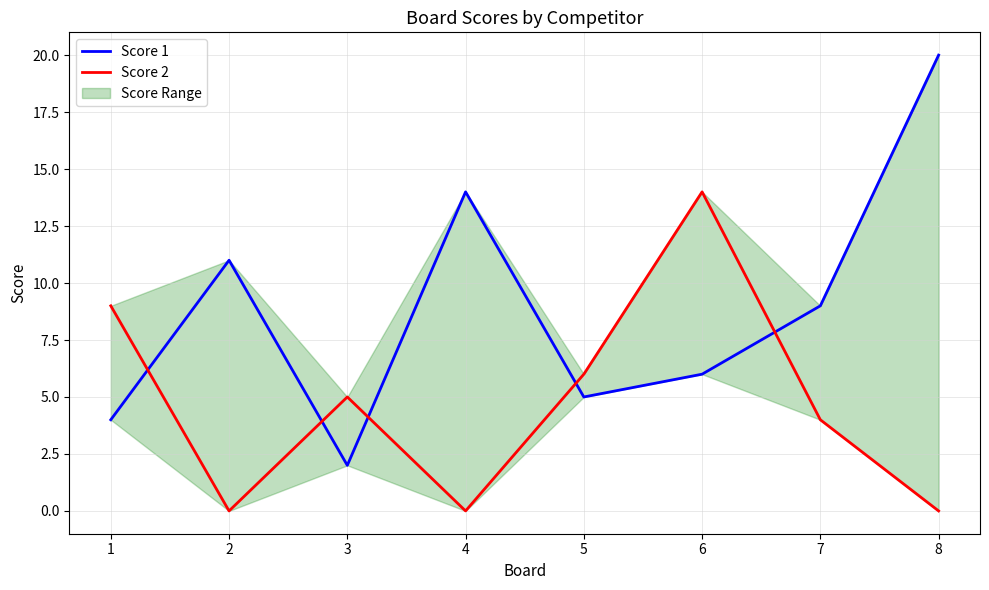

Which series has the largest range (max minus min)?

Score 1